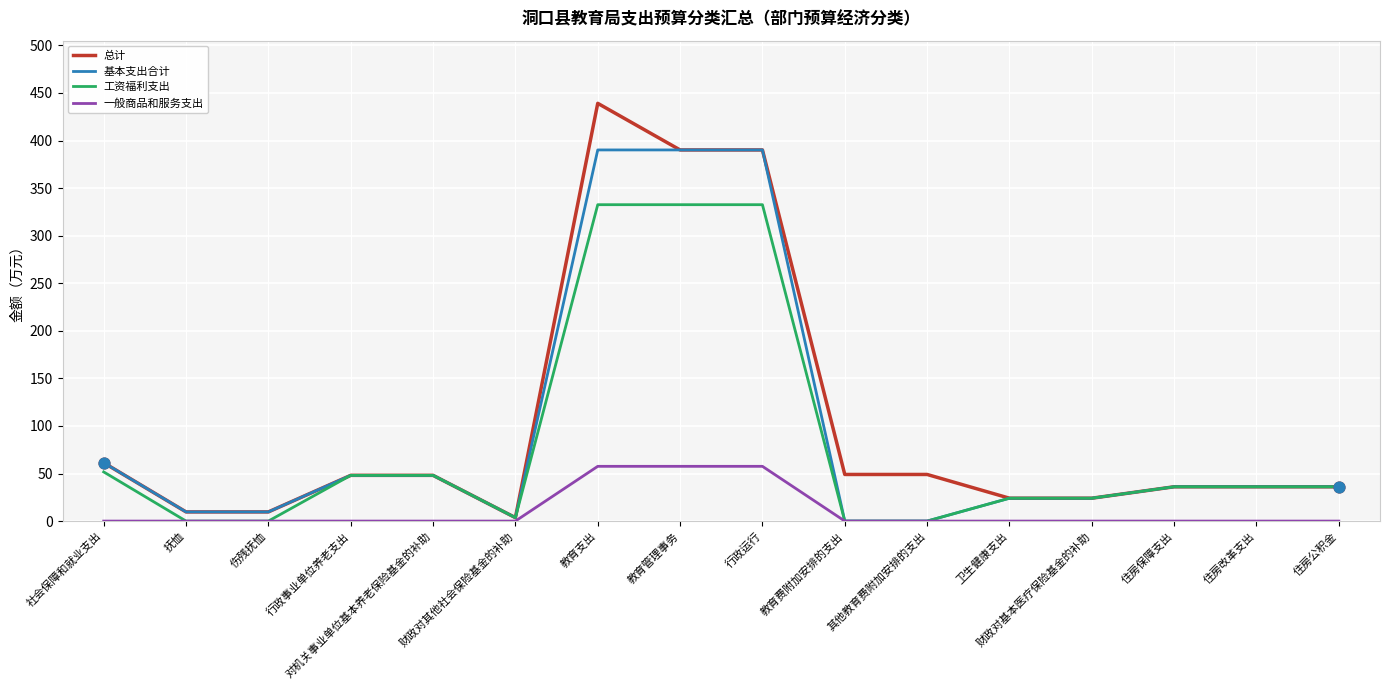

Which series has the largest total across all categories?

总计